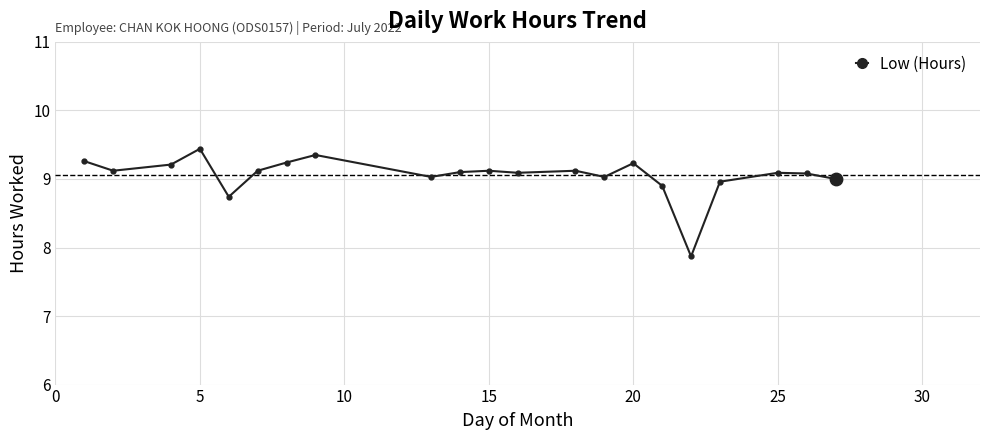

What is the average value?

9.1